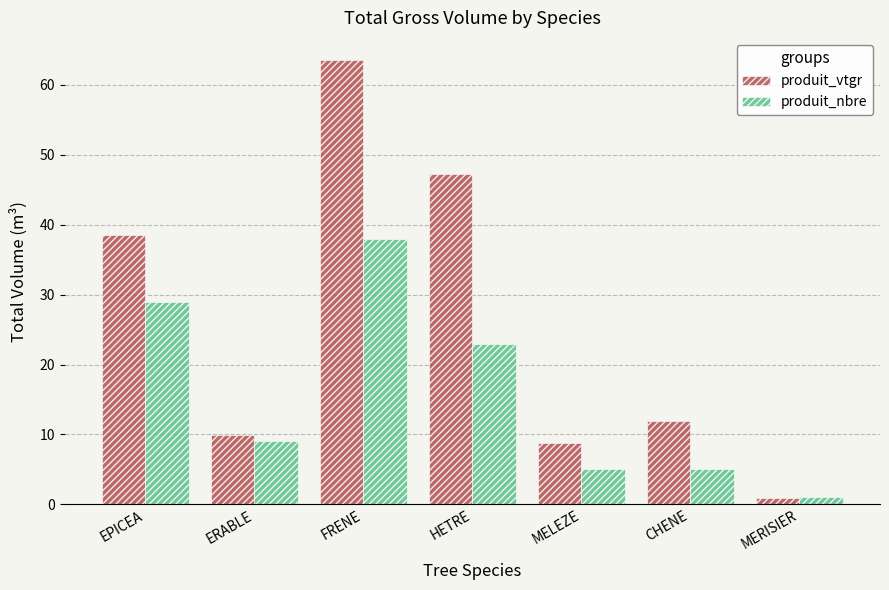

Which series has the widest spread of values?

produit_vtgr